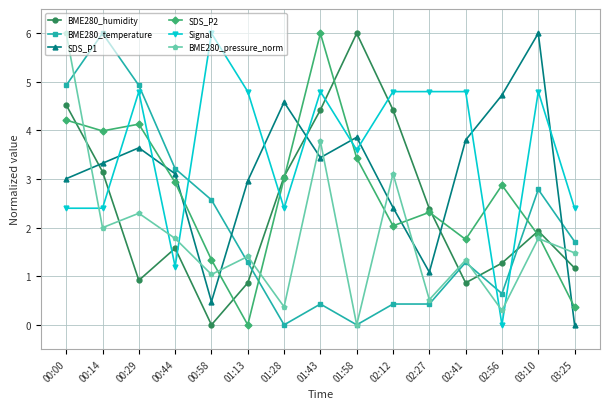

How many distinct data groups are displayed?

6